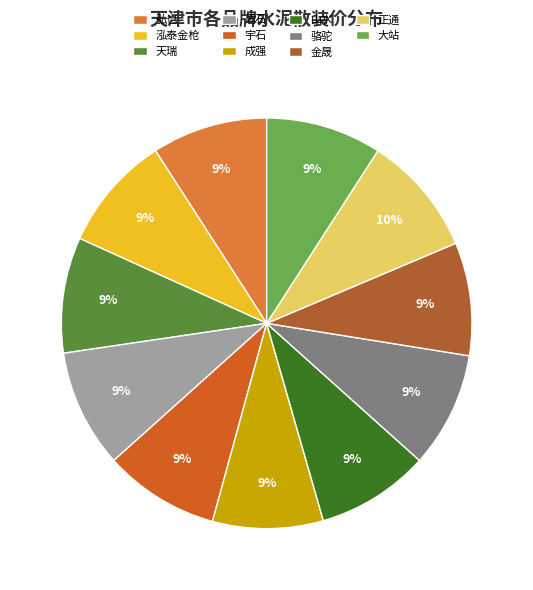

Which slice is the smallest?

成强